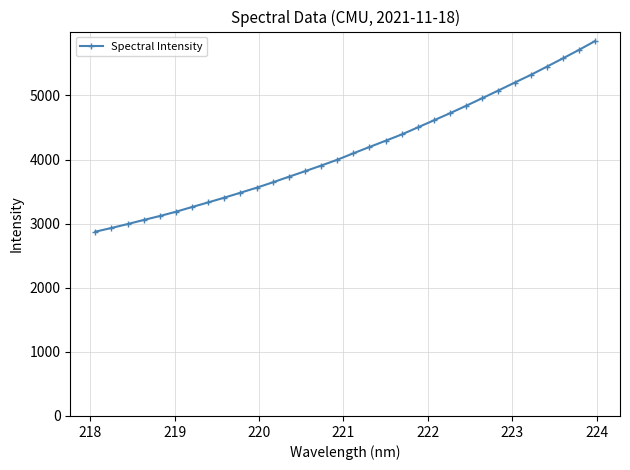

What is the maximum value shown in the chart?

5848.5